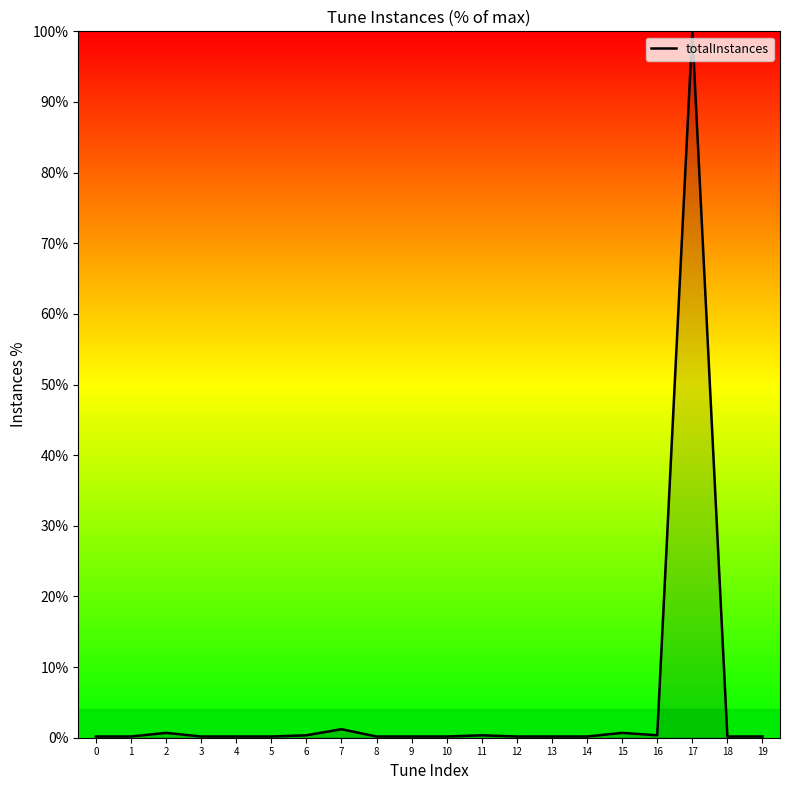

How many series are shown in this chart?

1